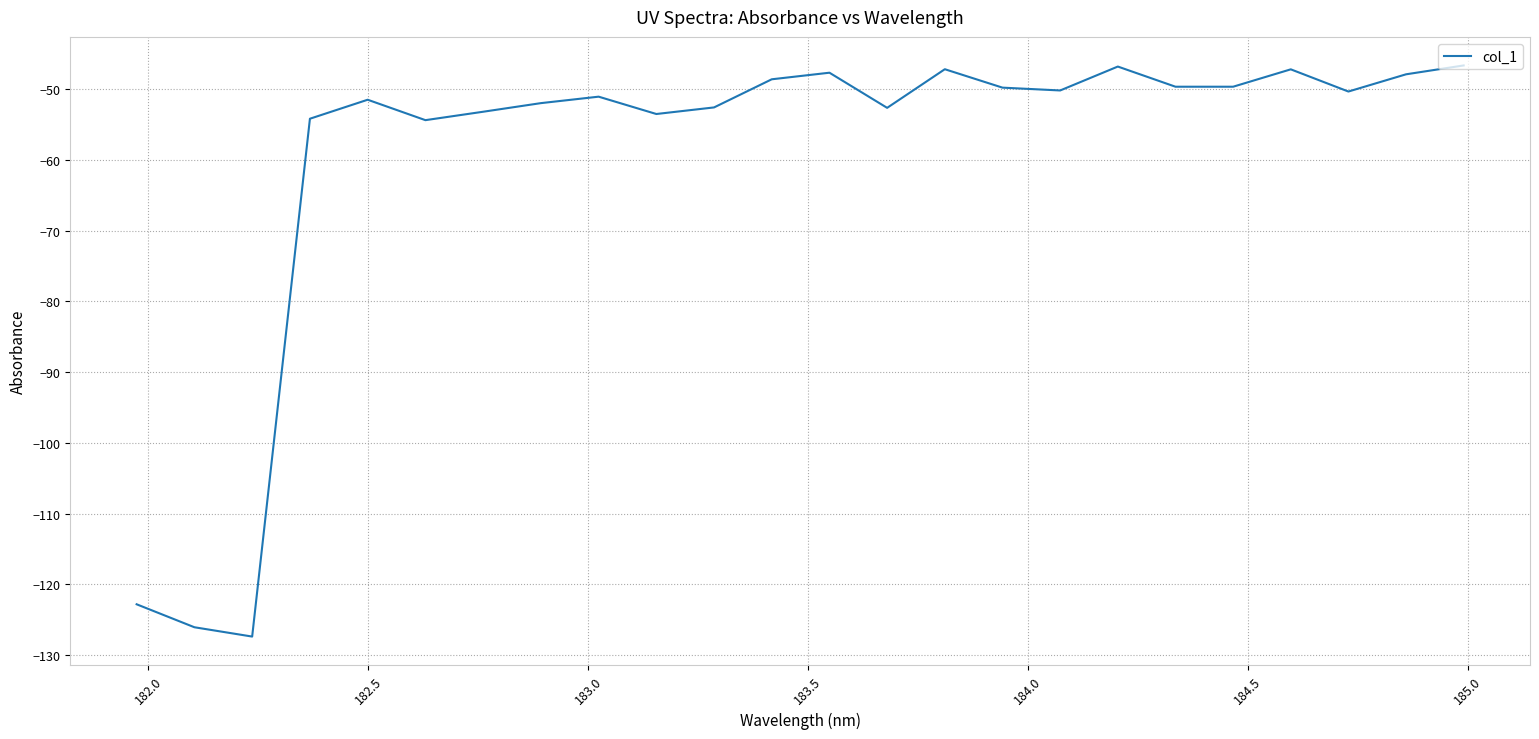

What is the greatest value displayed?

-46.7